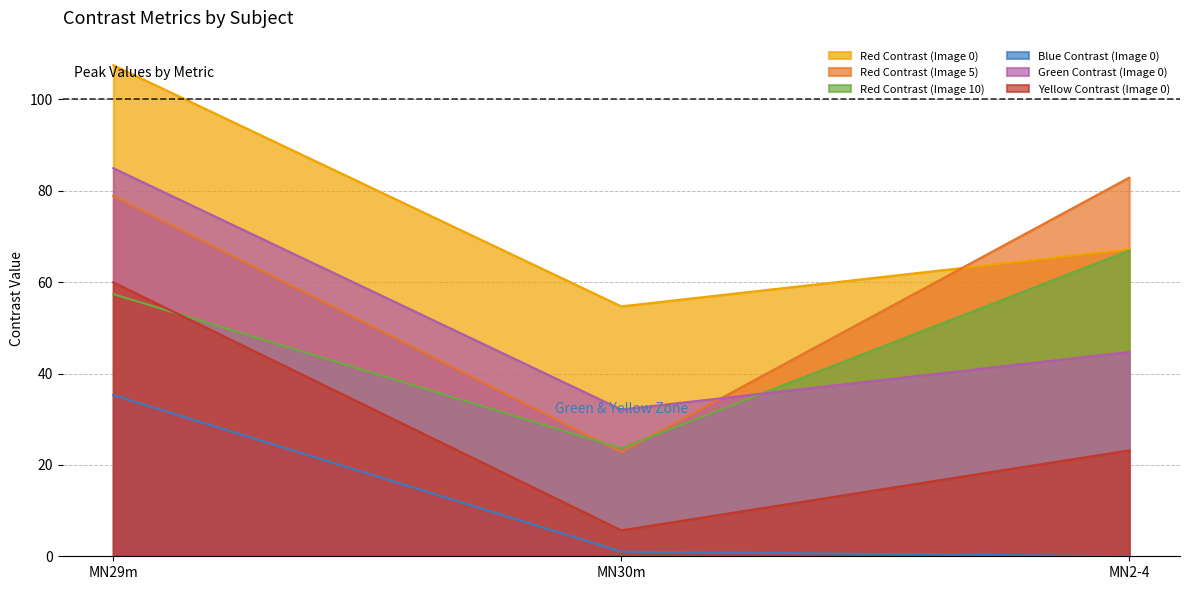

What is the difference between the maximum and minimum values in the Green Contrast (Image 0) series?

52.8